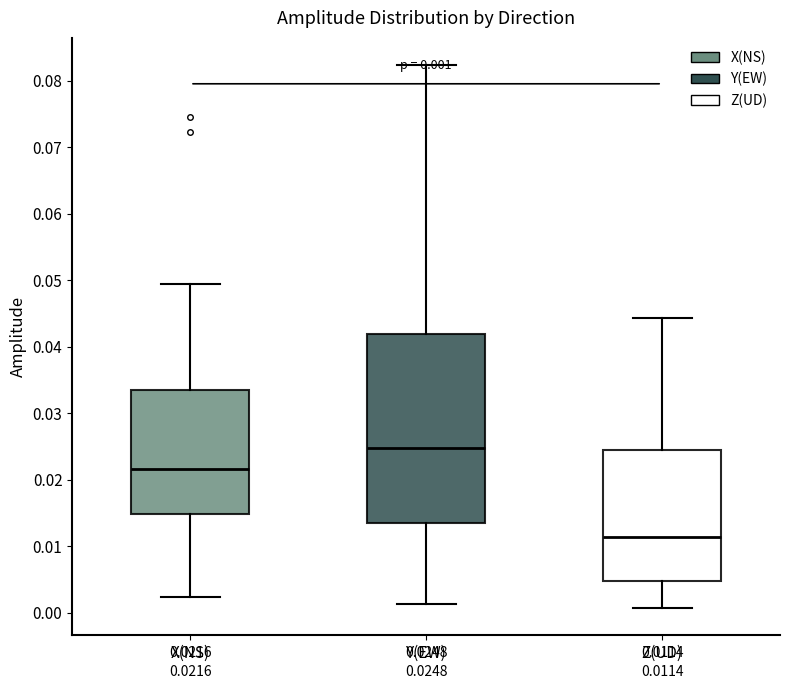

Which box is the tallest, from its lower edge to its upper edge?

Y(EW)